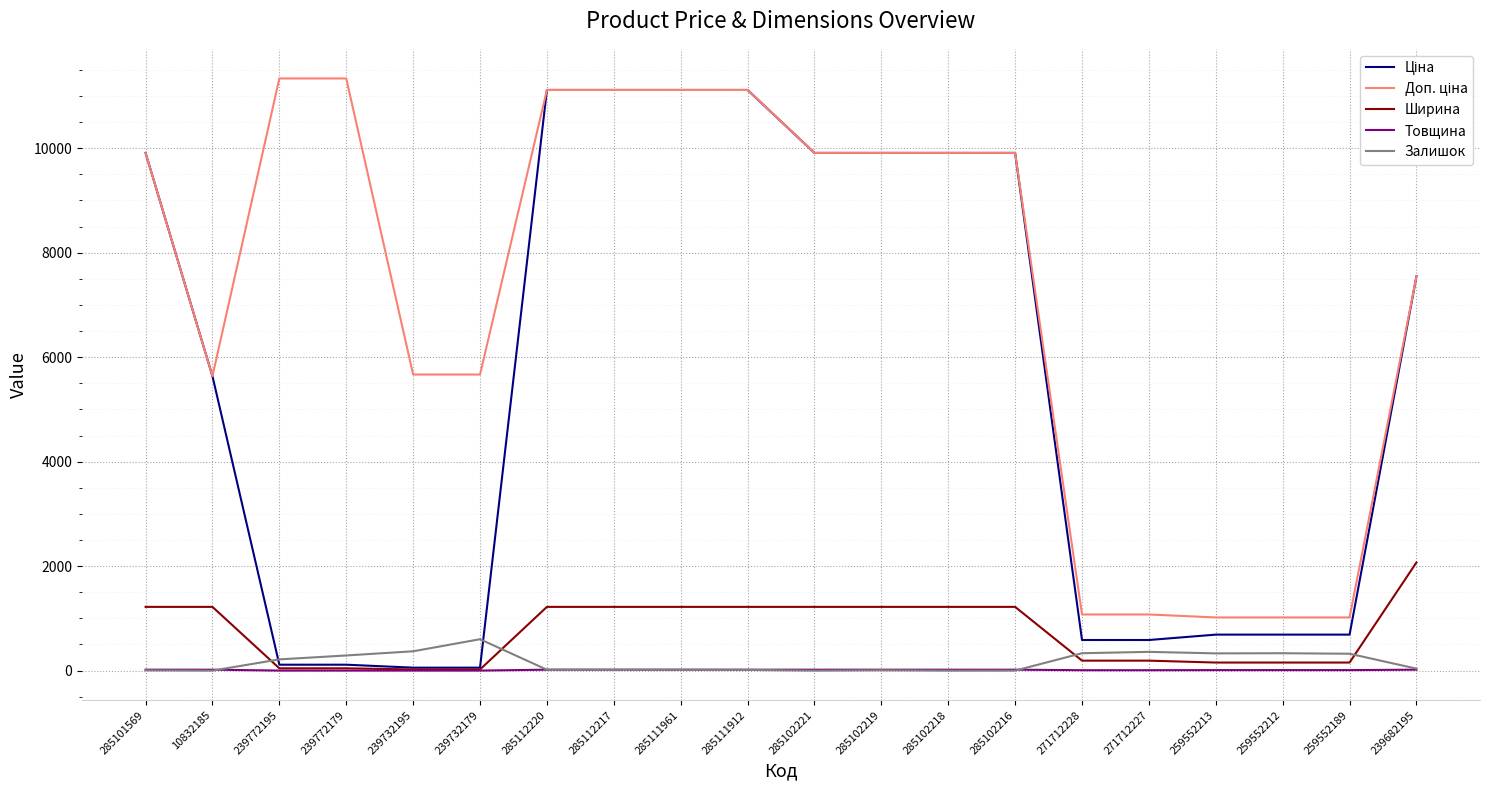

What position from the left is 239772179?

4